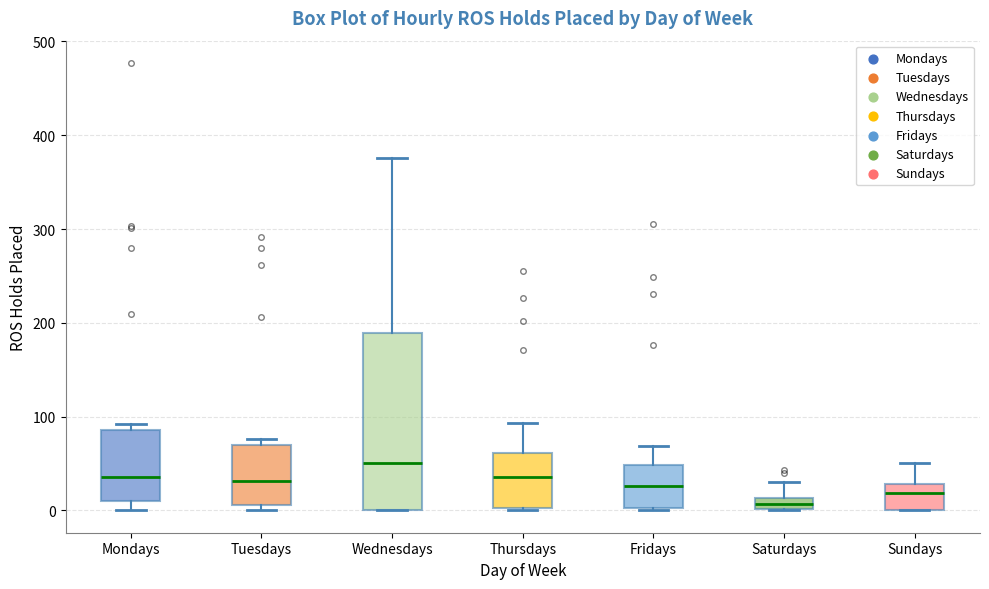

Which box's median line is the highest?

Wednesdays